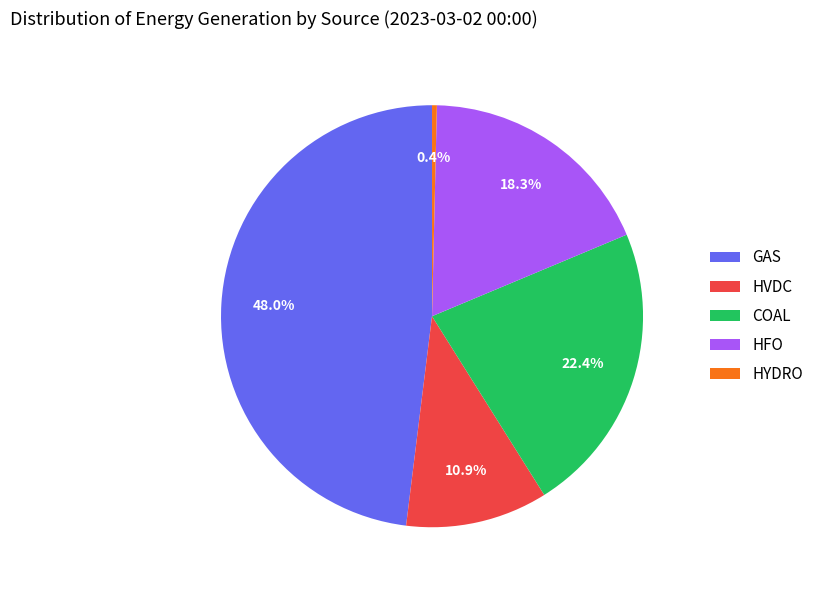

Which has a higher value, COAL or HYDRO?

COAL